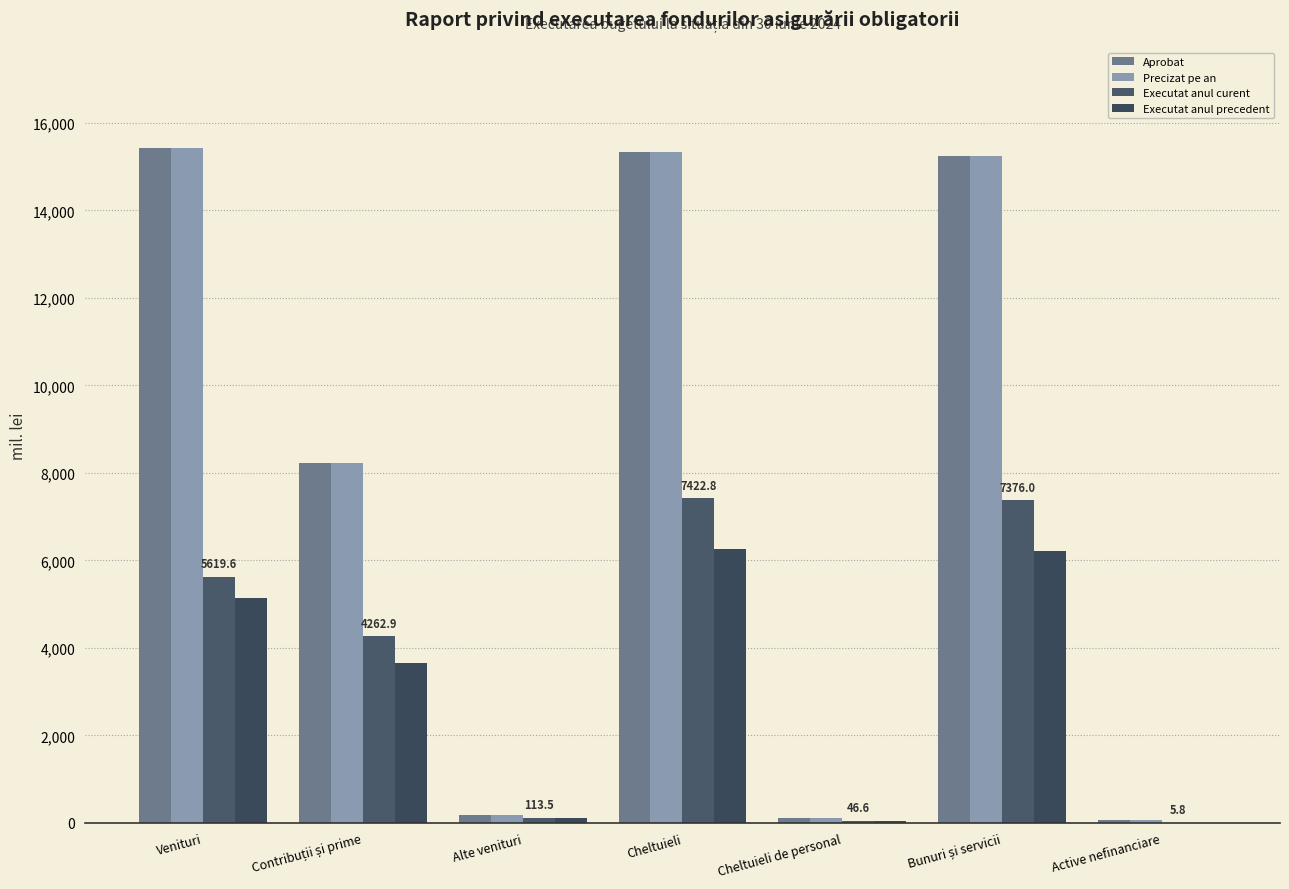

What is the total value across all series at Cheltuieli de personal?

289.0